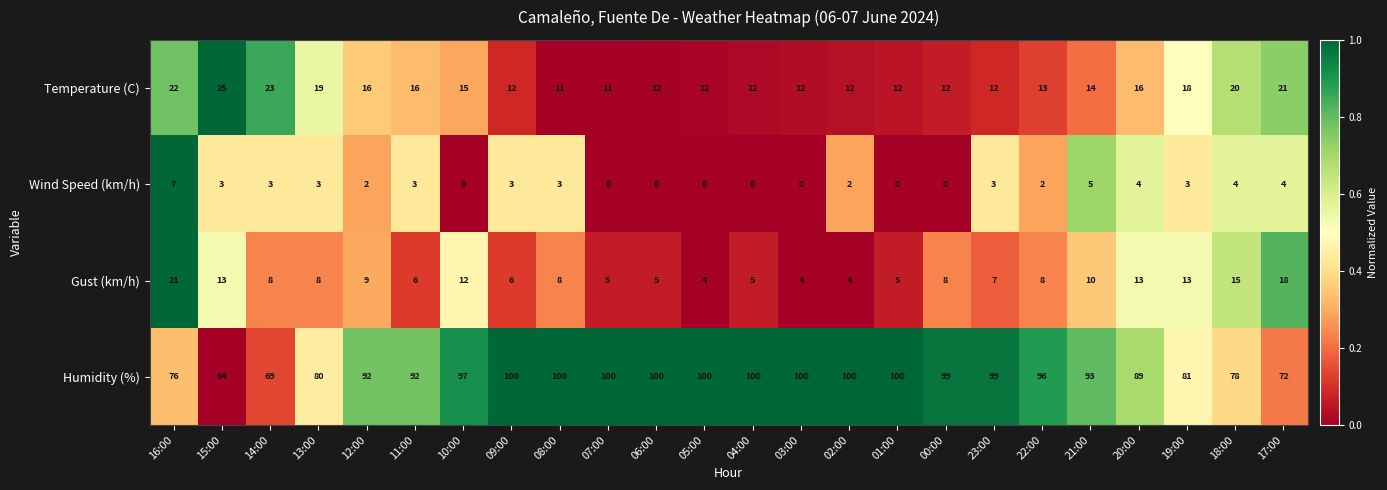

How many distinct data groups are displayed?

4